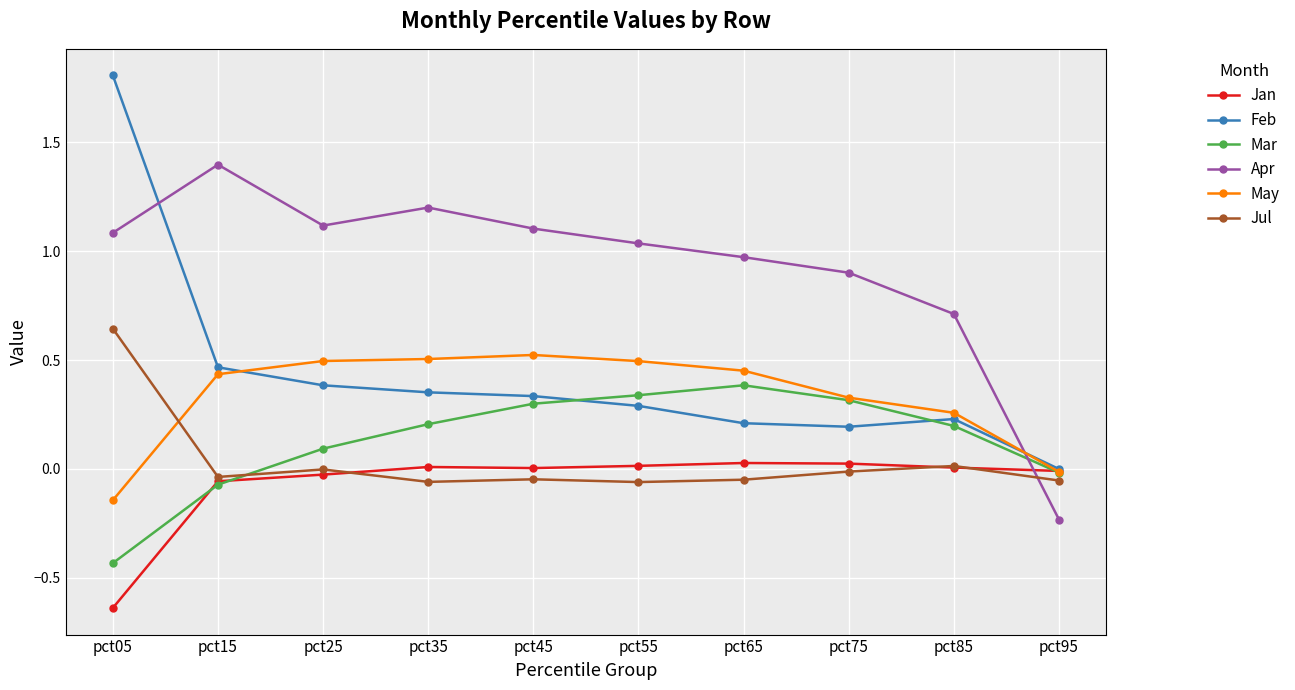

What is the spread (max minus min) of values at pct25?

1.1